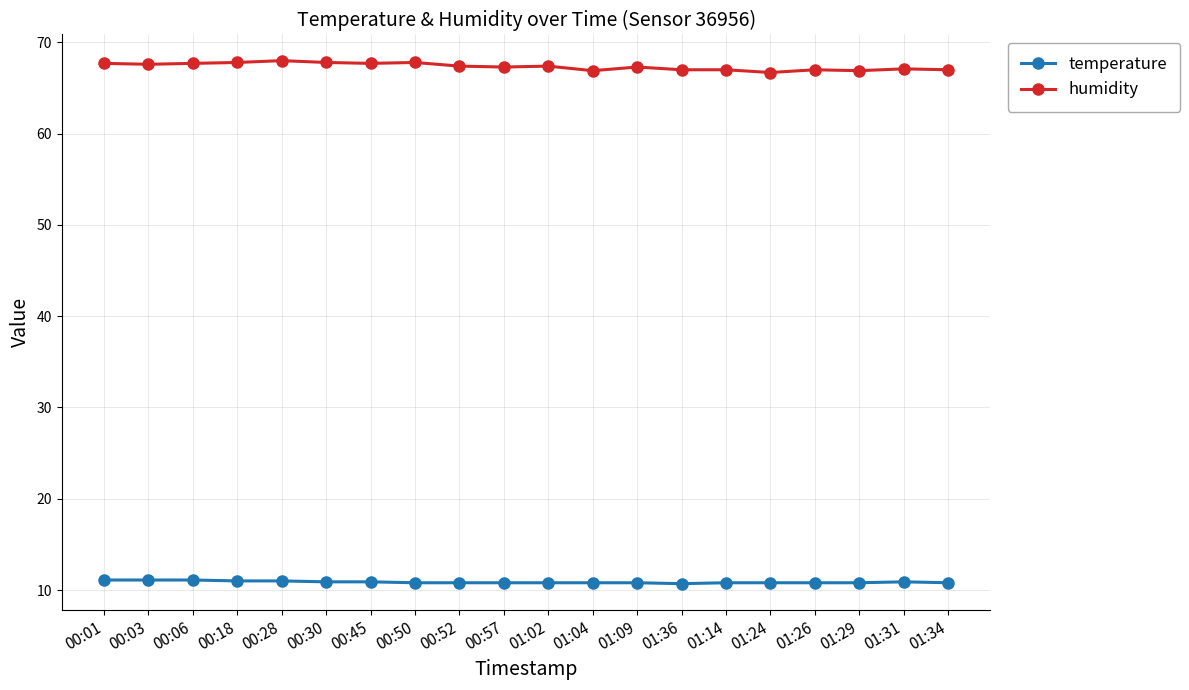

True or false: temperature and humidity cross at least once.

False